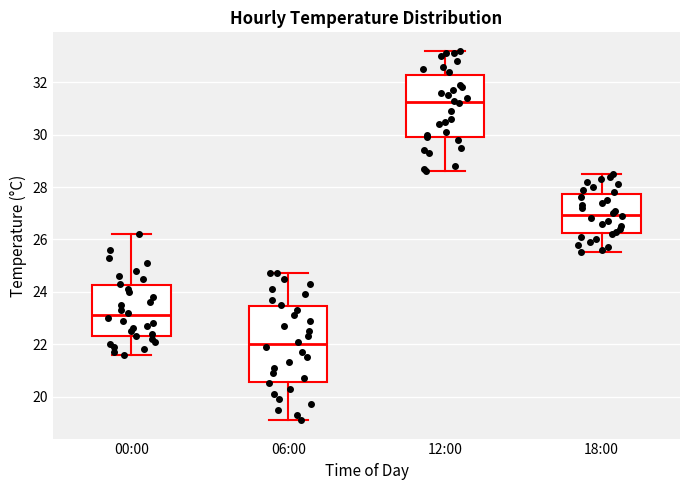

Where does the upper whisker of the box for 18:00 end on the y-axis? The values are not printed on the chart, so give them approximately, as read against the axis.

28.6